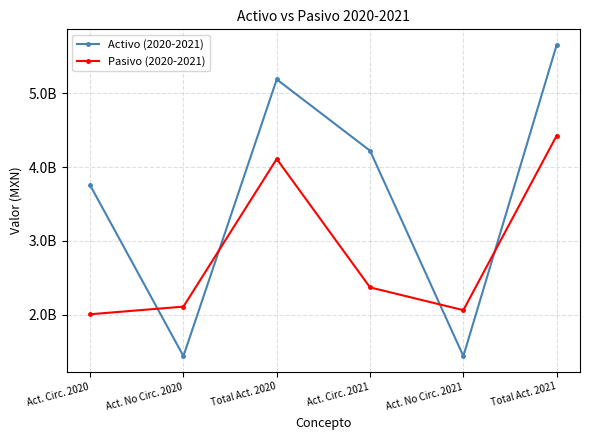

Rank the categories by Pasivo (2020-2021) value from highest to lowest.

Total Act. 2021, Total Act. 2020, Act. Circ. 2021, Act. No Circ. 2020, Act. No Circ. 2021, Act. Circ. 2020